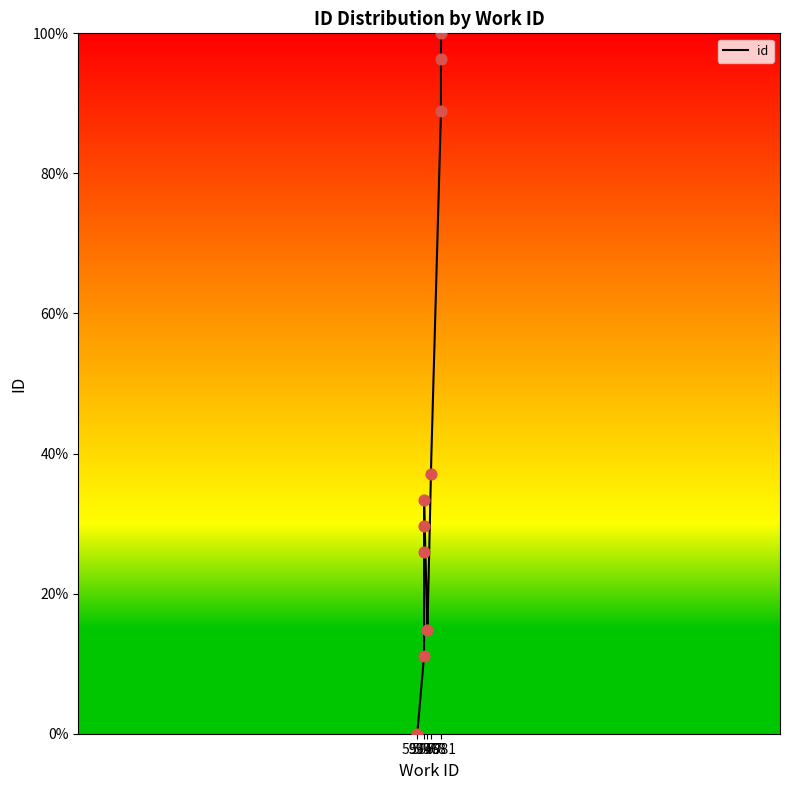

What is the change in value from 5976 to 5981?

+77.8